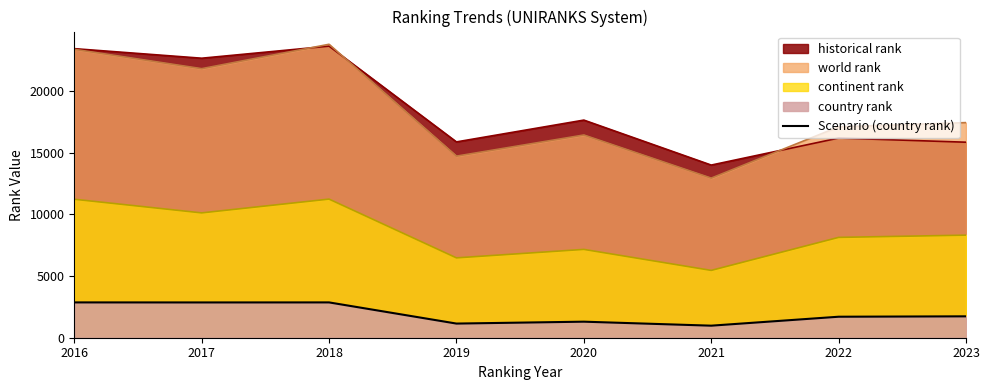

How many interior local peaks (higher than both neighbors) does the data have?

2